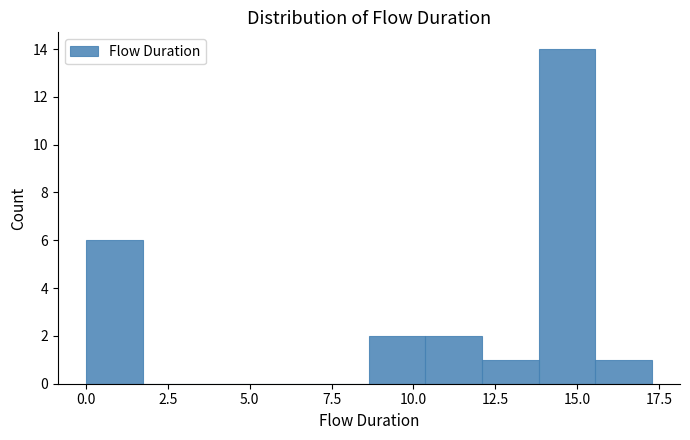

Read against the x-axis, roughly where is the centre of the tallest bar?

14.5